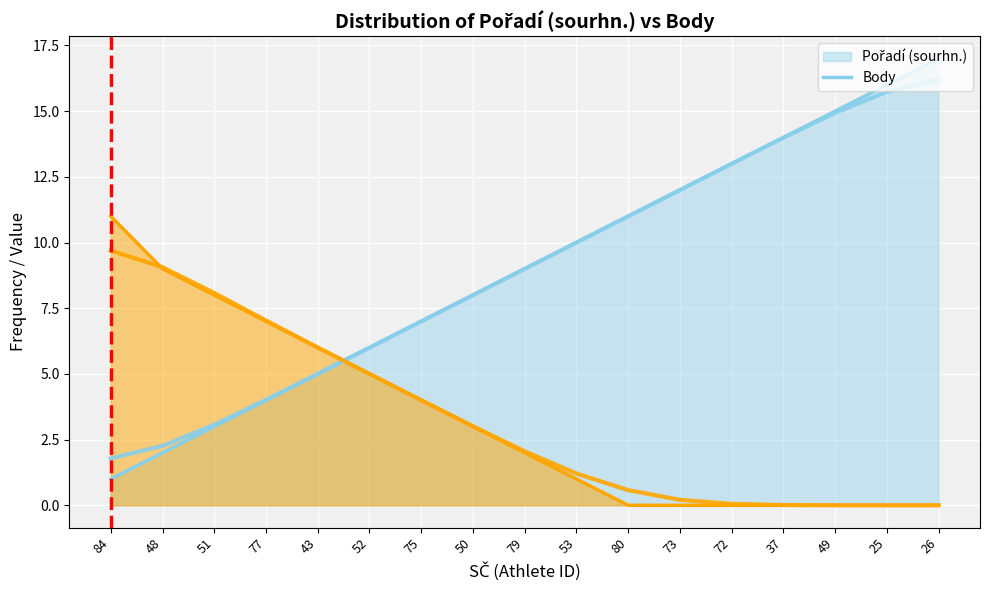

At which category is the sum across all series the highest?

26